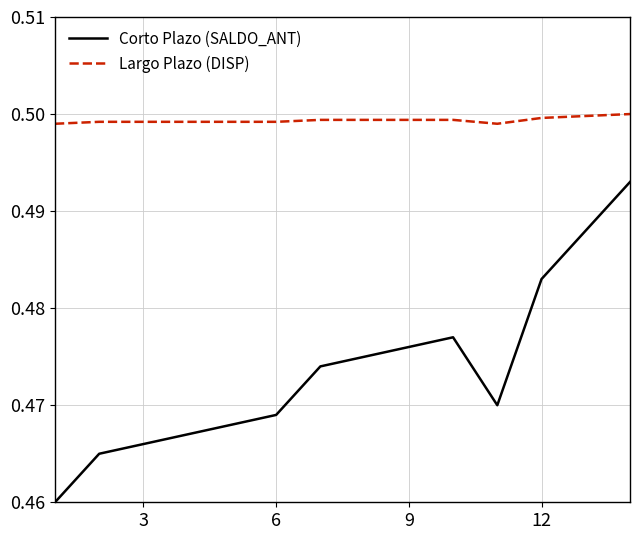

Which series has the largest range (max minus min)?

Corto Plazo (SALDO_ANT)